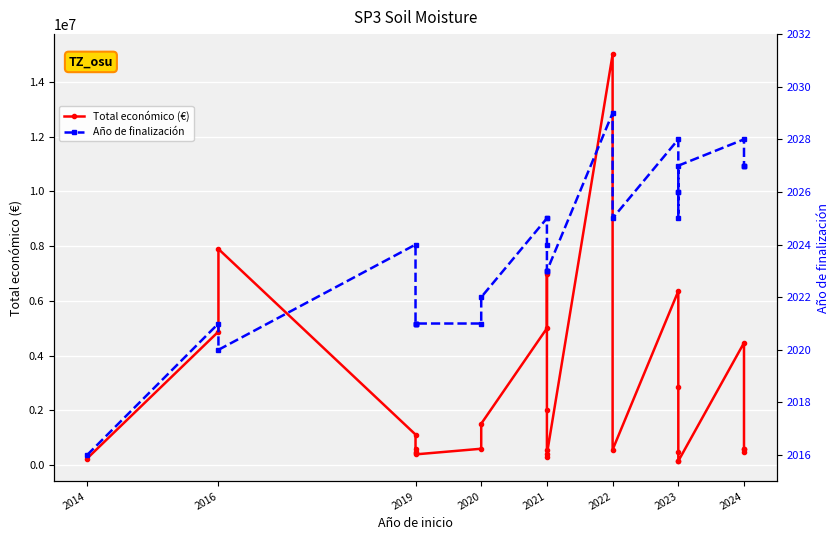

The value of Año de finalización at 2020 is 3275. True or false?

False